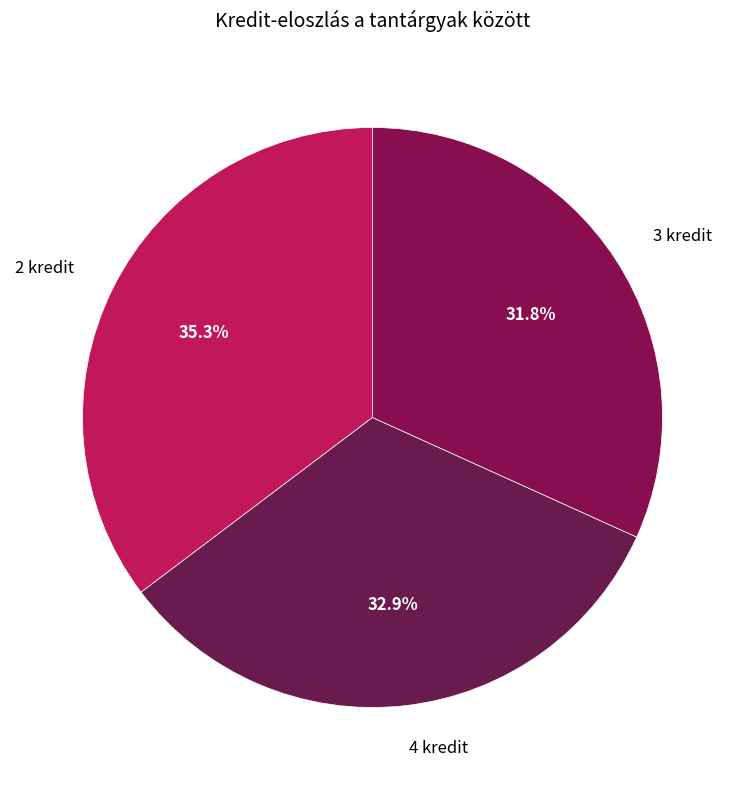

Which category has the biggest portion of the pie?

2 kredit